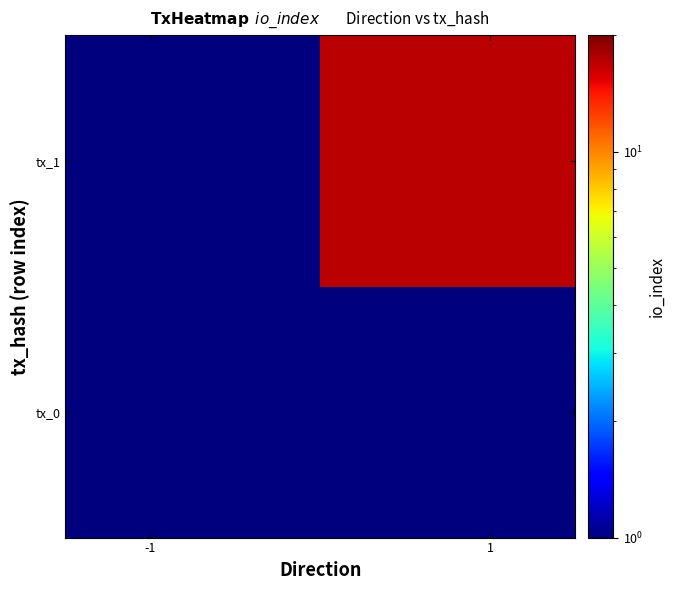

Which series has the largest total across all categories?

tx_1